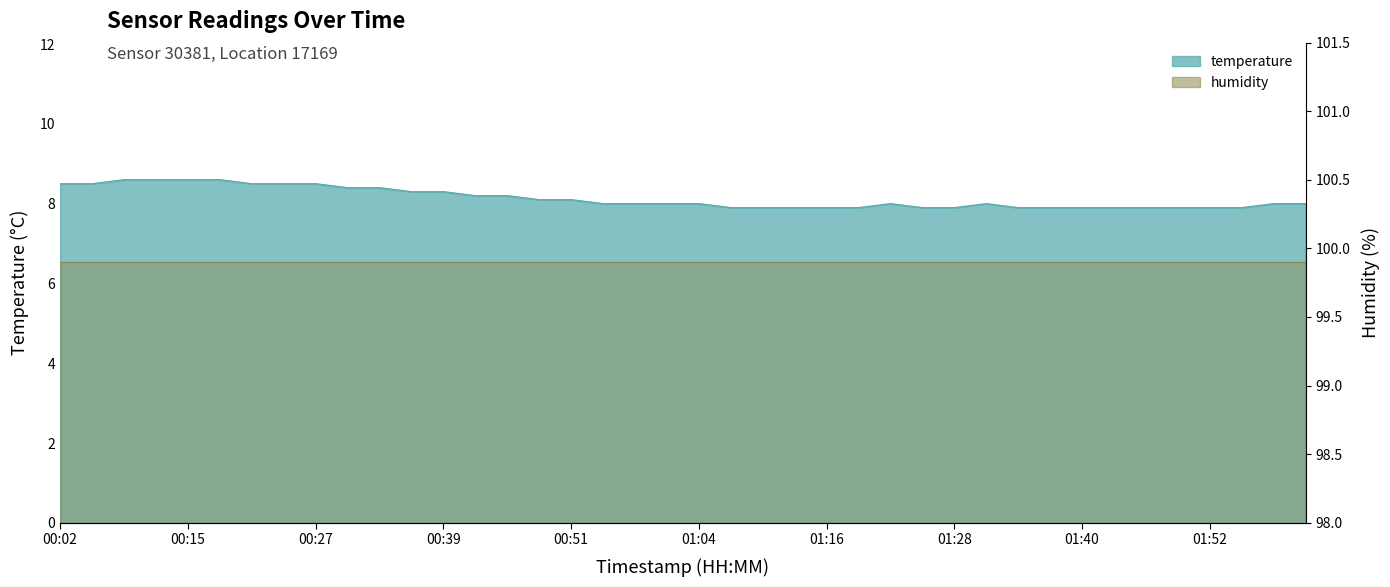

What is the change in value from 00:24 to 01:22?

-0.5